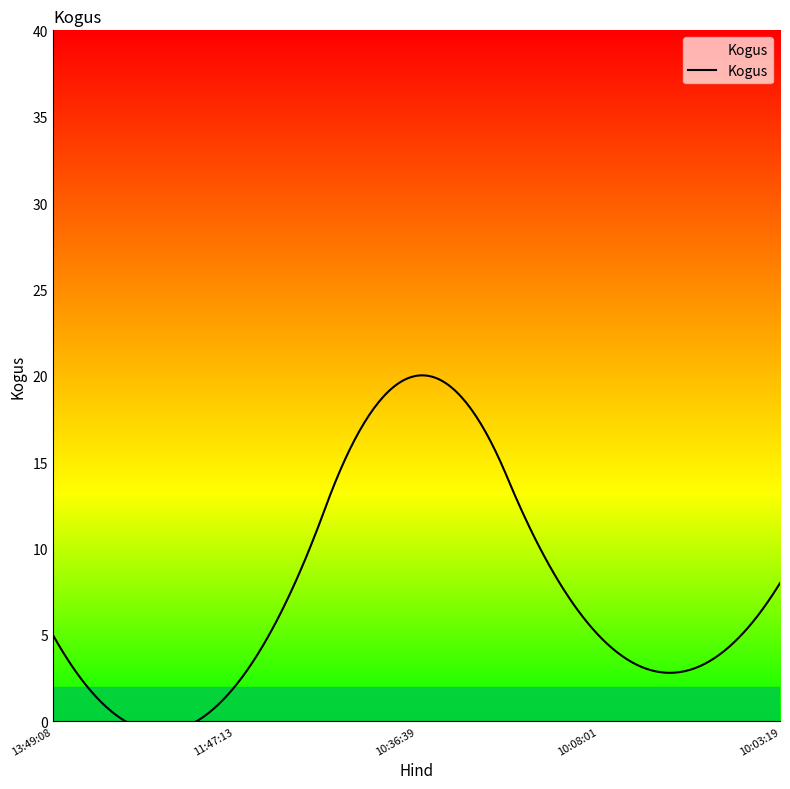

What is the change in value from 10:36:39 to 10:03:19?

-12